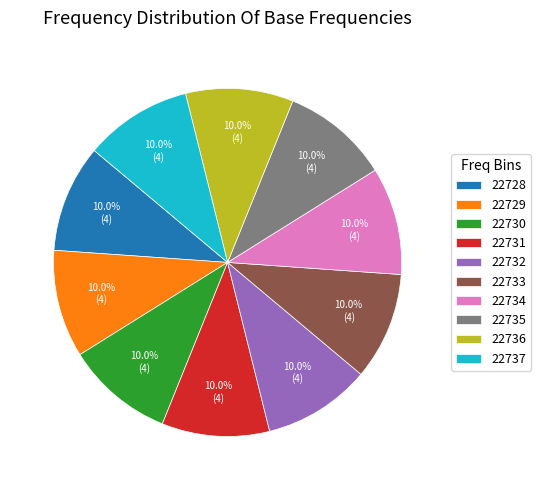

Does any single category account for the majority?

No